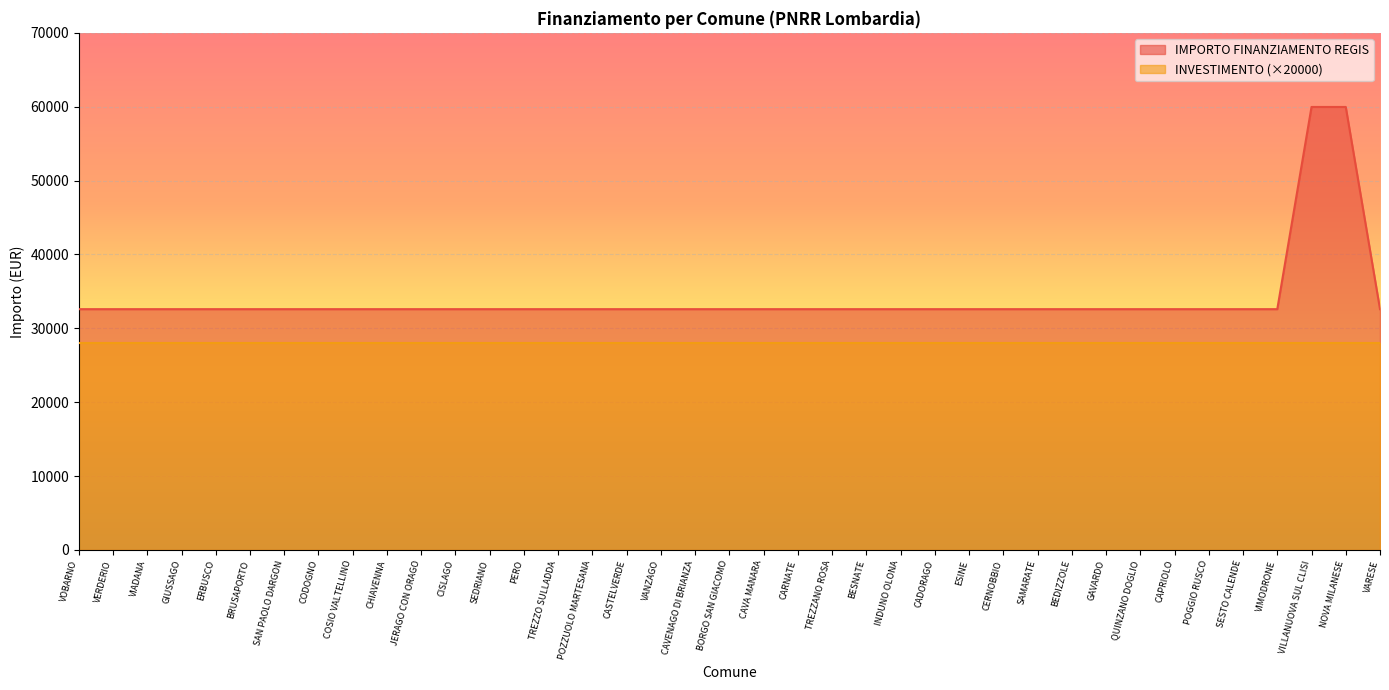

Rank the categories by value from lowest to highest.

VOBARNO, VERDERIO, VIADANA, GIUSSAGO, ERBUSCO, BRUSAPORTO, SAN PAOLO DARGON, CODOGNO, COSIO VALTELLINO, CHIAVENNA, JERAGO CON ORAGO, CISLAGO, SEDRIANO, PERO, TREZZO SULLADDA, POZZUOLO MARTESANA, CASTELVERDE, VANZAGO, CAVENAGO DI BRIANZA, BORGO SAN GIACOMO, CAVA MANARA, CARNATE, TREZZANO ROSA, BESNATE, INDUNO OLONA, CADORAGO, ESINE, CERNOBBIO, SAMARATE, BEDIZZOLE, GAVARDO, QUINZANO DOGLIO, CAPRIOLO, POGGIO RUSCO, SESTO CALENDE, VIMODRONE, VARESE, VILLANUOVA SUL CLISI, NOVA MILANESE